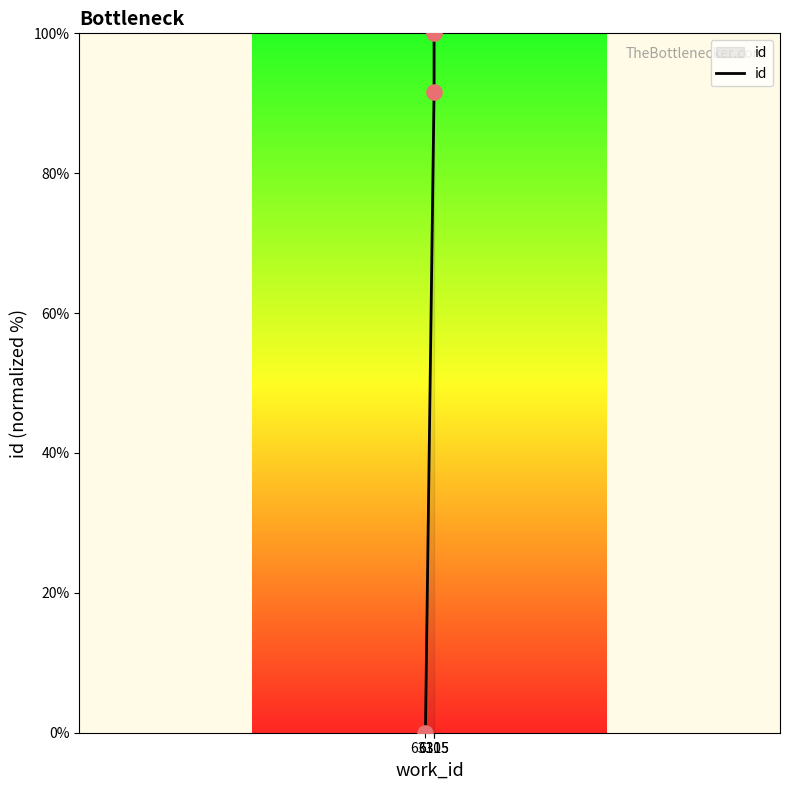

What is the change in value from 6310 to 6315?

+91.7